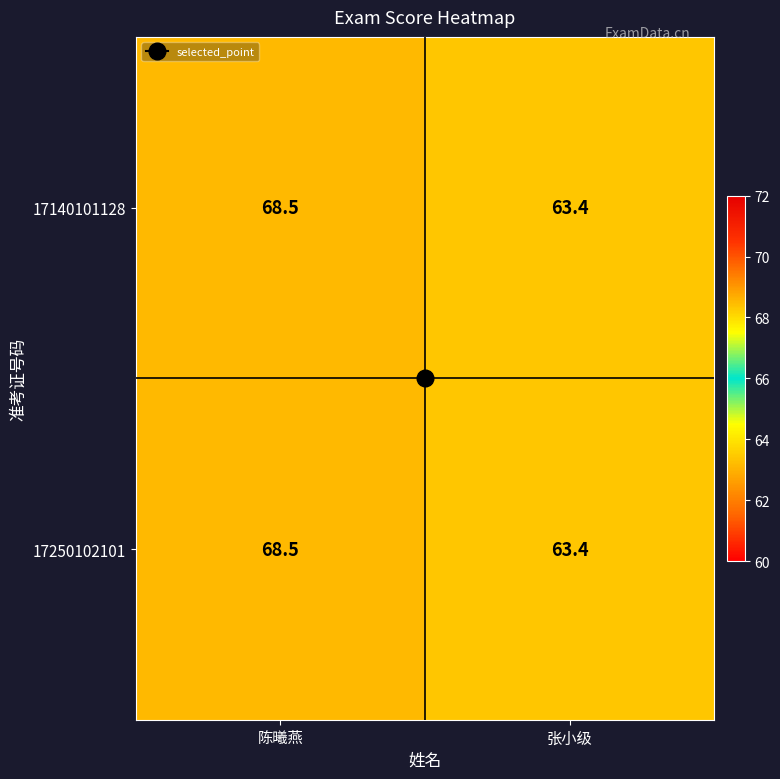

The 17140101128 series shows 37.6 at 陈曦燕. True or false?

False